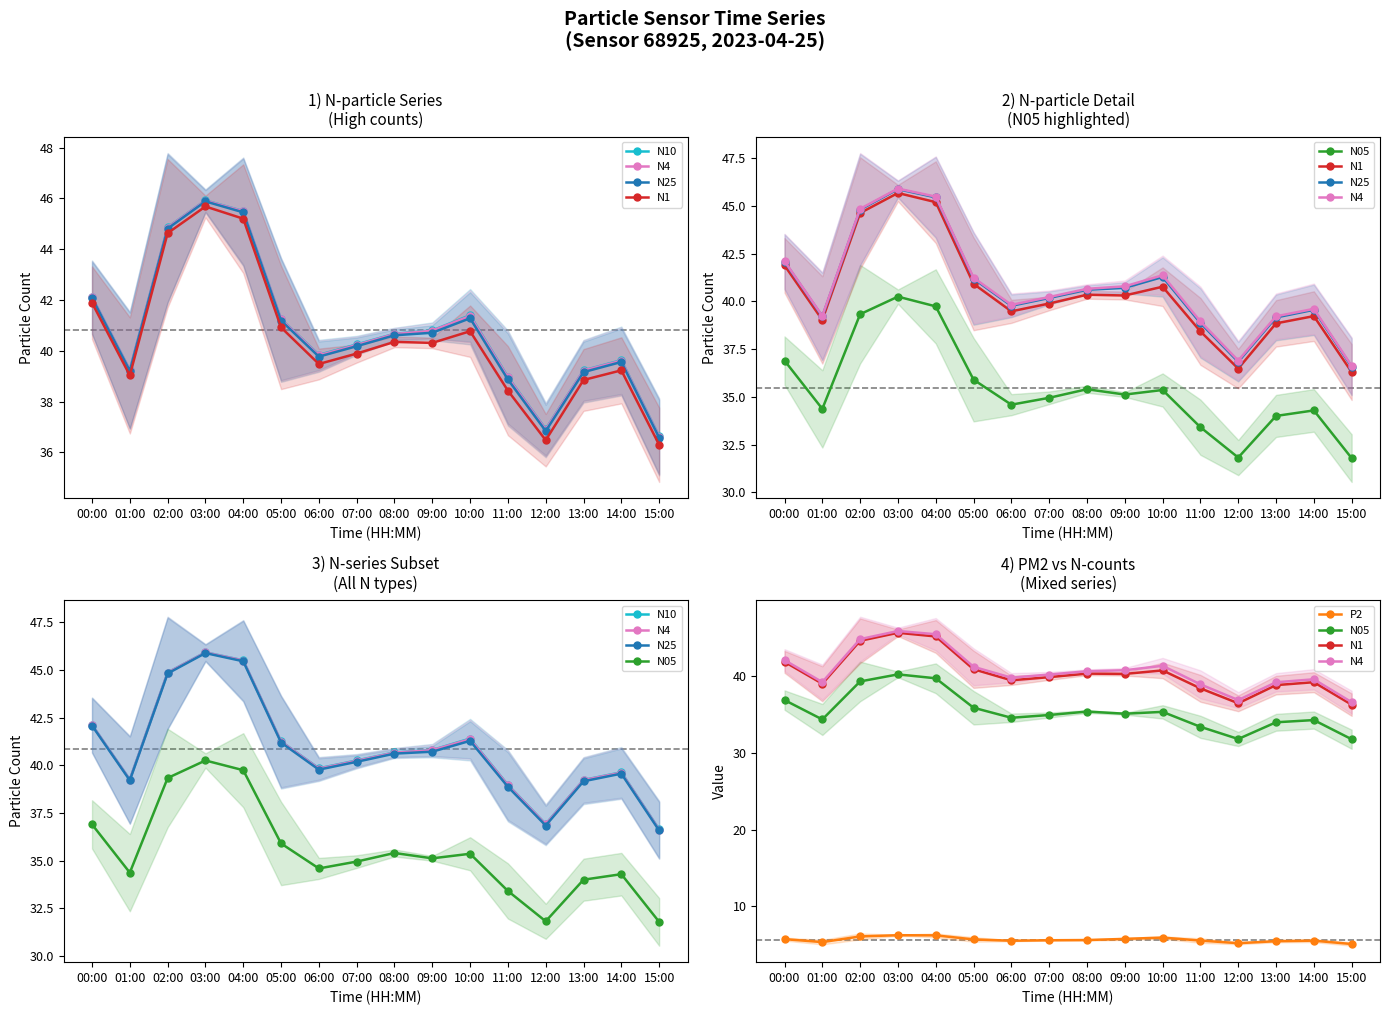

What is the highest value of the N25 series?

45.9